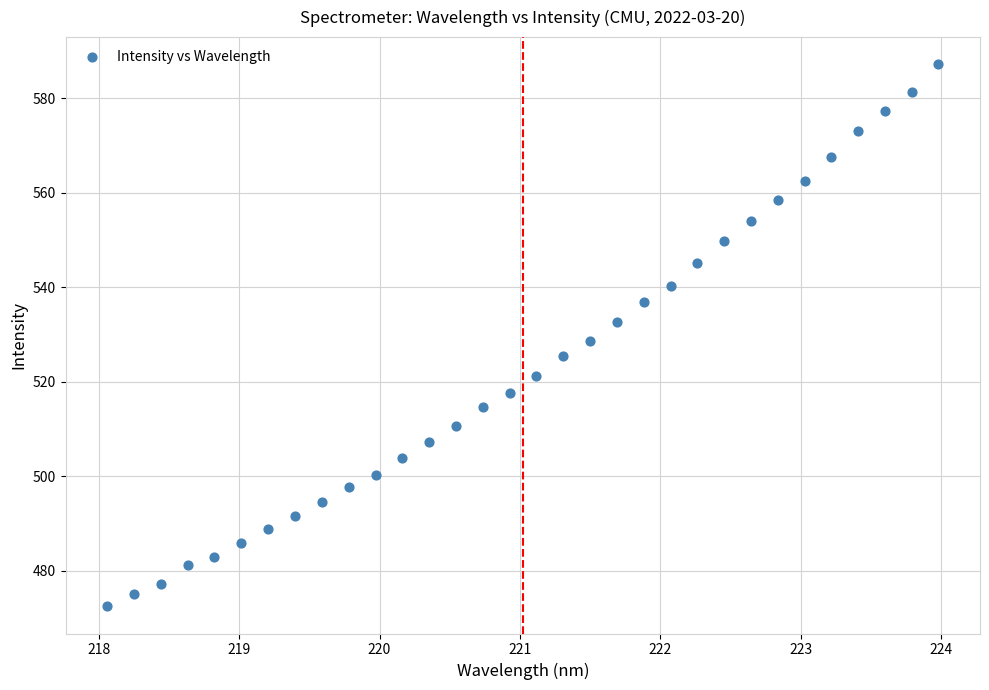

What is the range of X values (max minus min)?

5.9